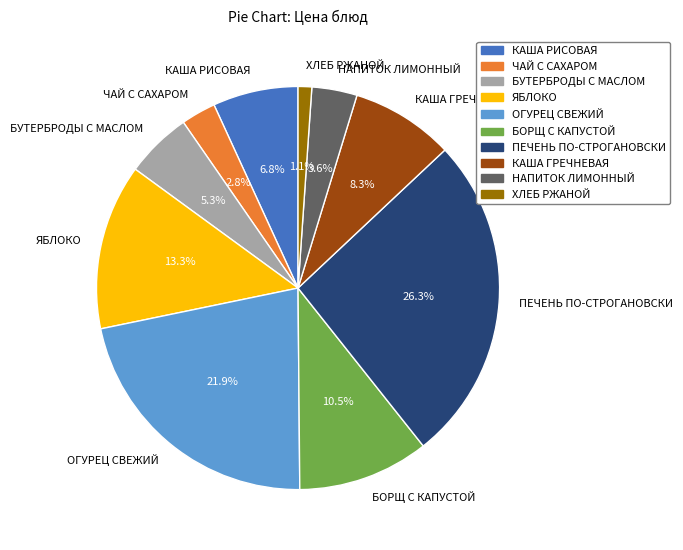

What percentage is the ПЕЧЕНЬ ПО-СТРОГАНОВСКИ slice, to the nearest percent?

26%